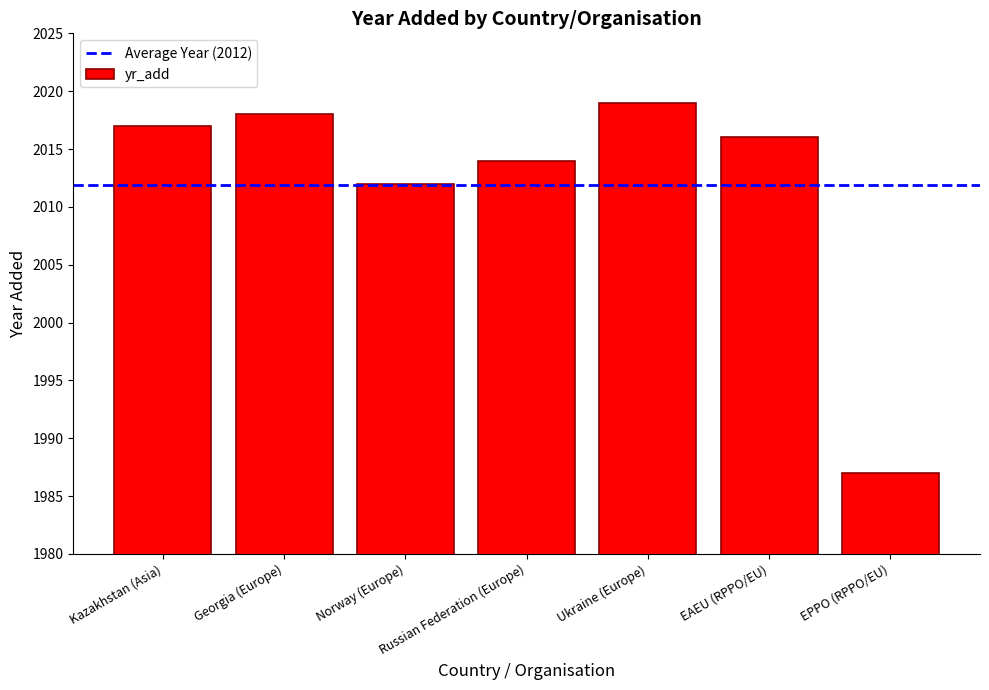

Reading left to right, what are all the values shown in this chart?

2017	2018	2012	2014	2019	2016	1987